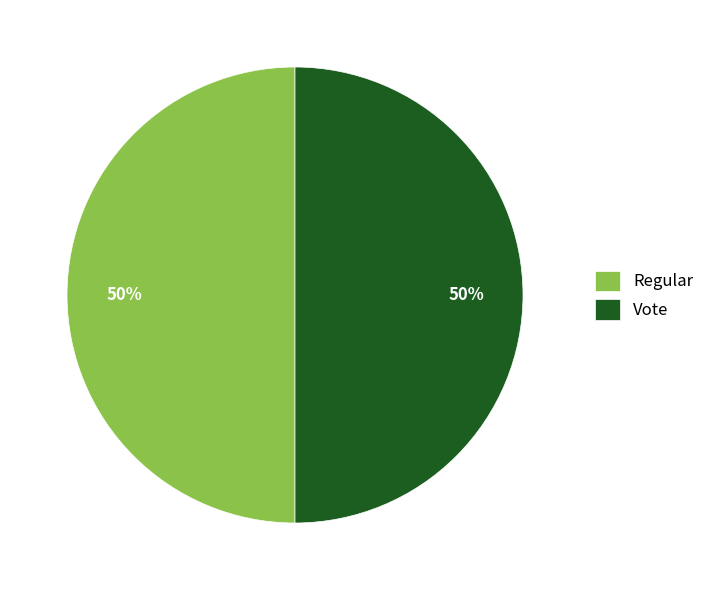

To the nearest percent, what percentage of the pie is Regular?

50%